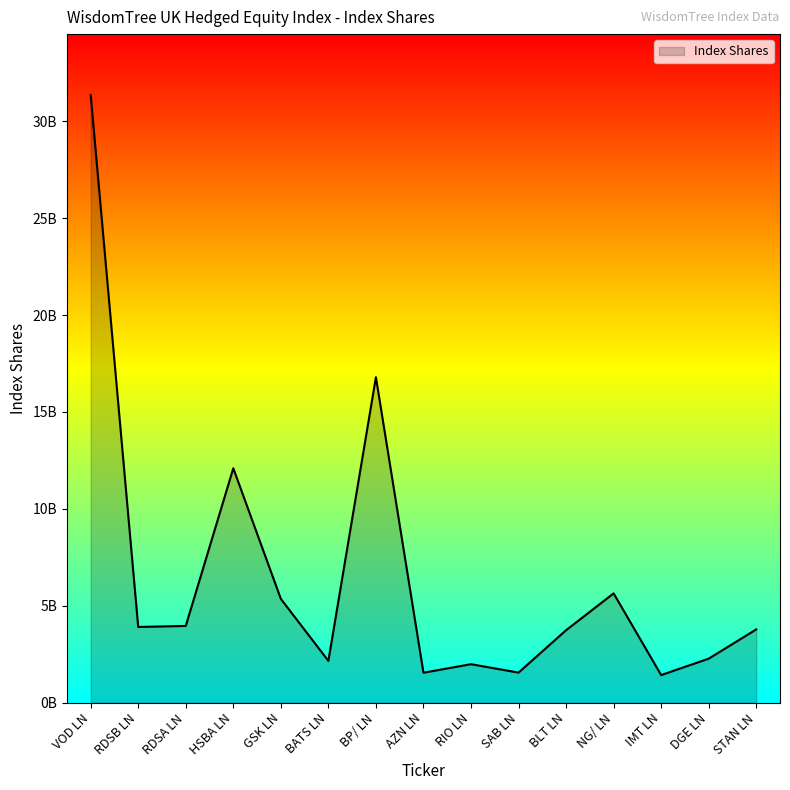

What is the difference between the maximum and minimum values?

29946368947.2